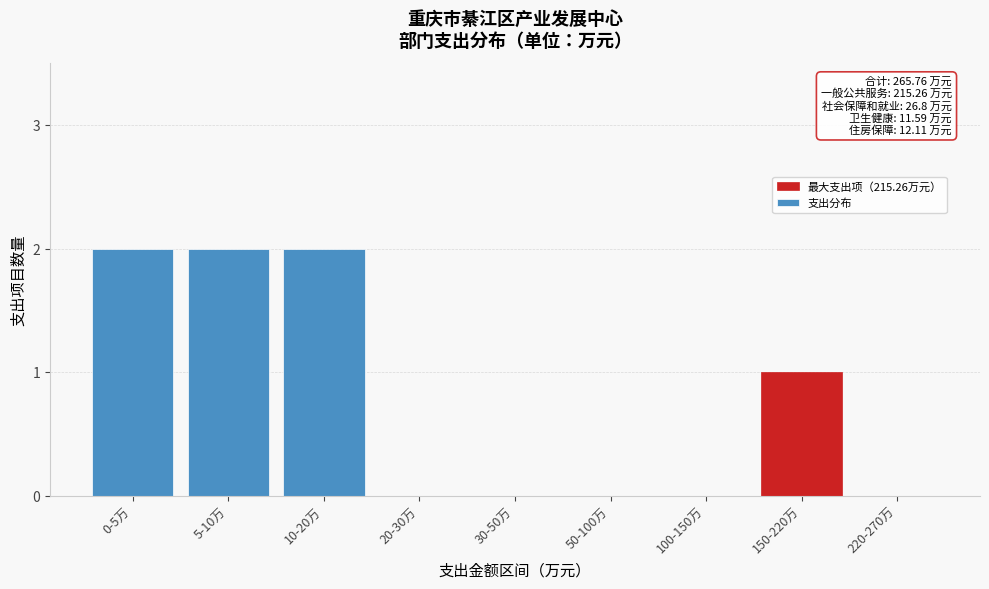

Reading right to left, extract all data points from this chart.

220-270万=0	150-220万=1	100-150万=0	50-100万=0	30-50万=0	20-30万=0	10-20万=2	5-10万=2	0-5万=2